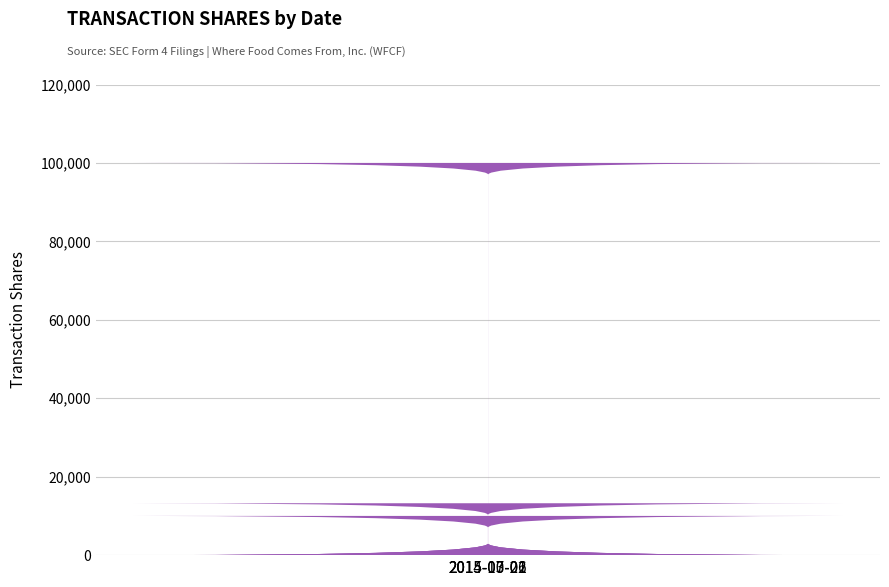

What is the value of the 1st bar from the left?

13232